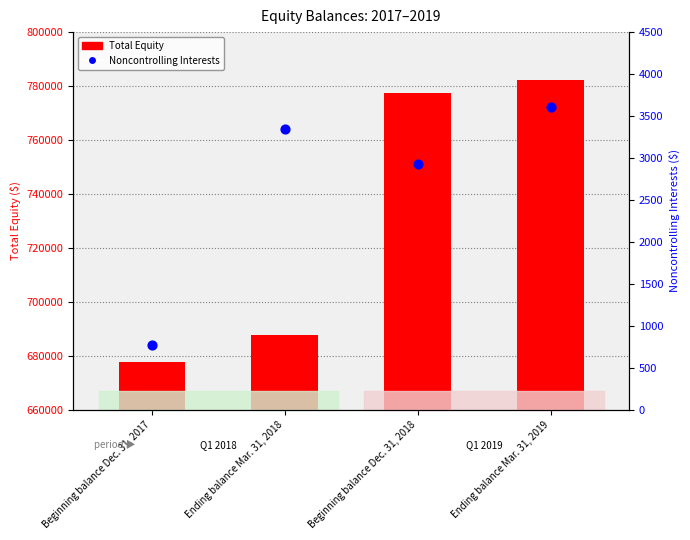

Which series has the largest total across all categories?

Total Equity